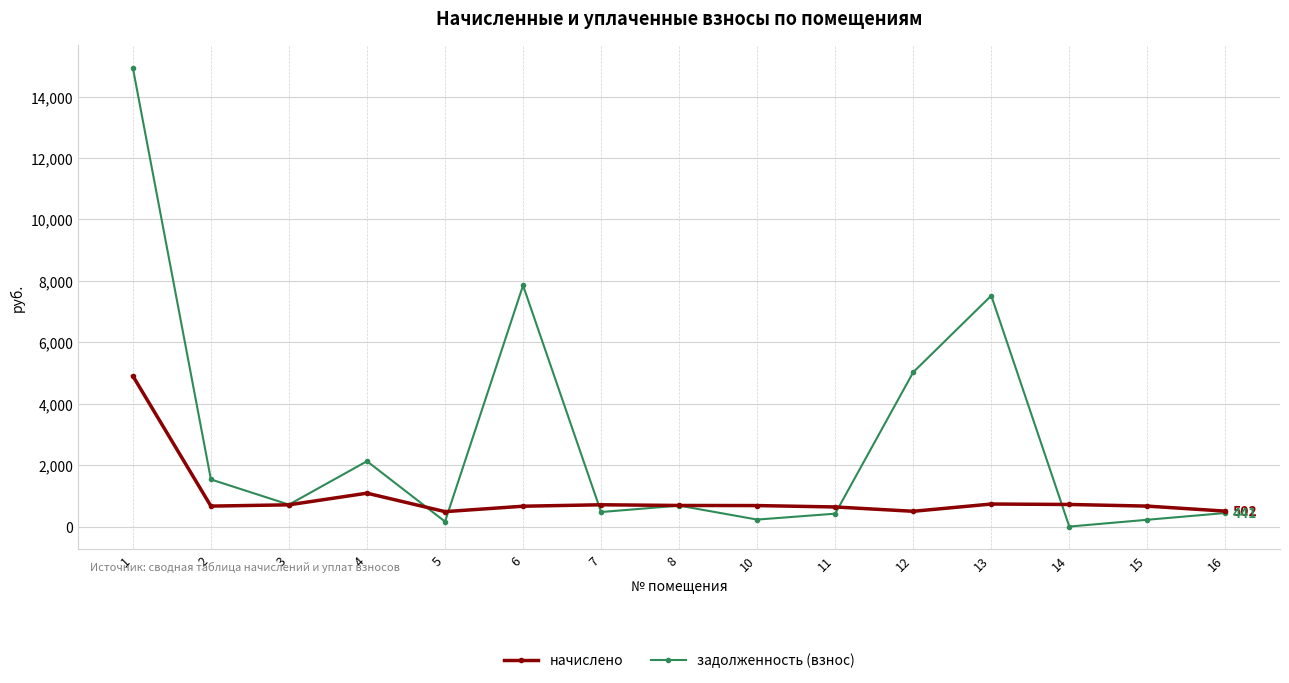

Which series has the largest range (max minus min)?

задолженность (взнос)